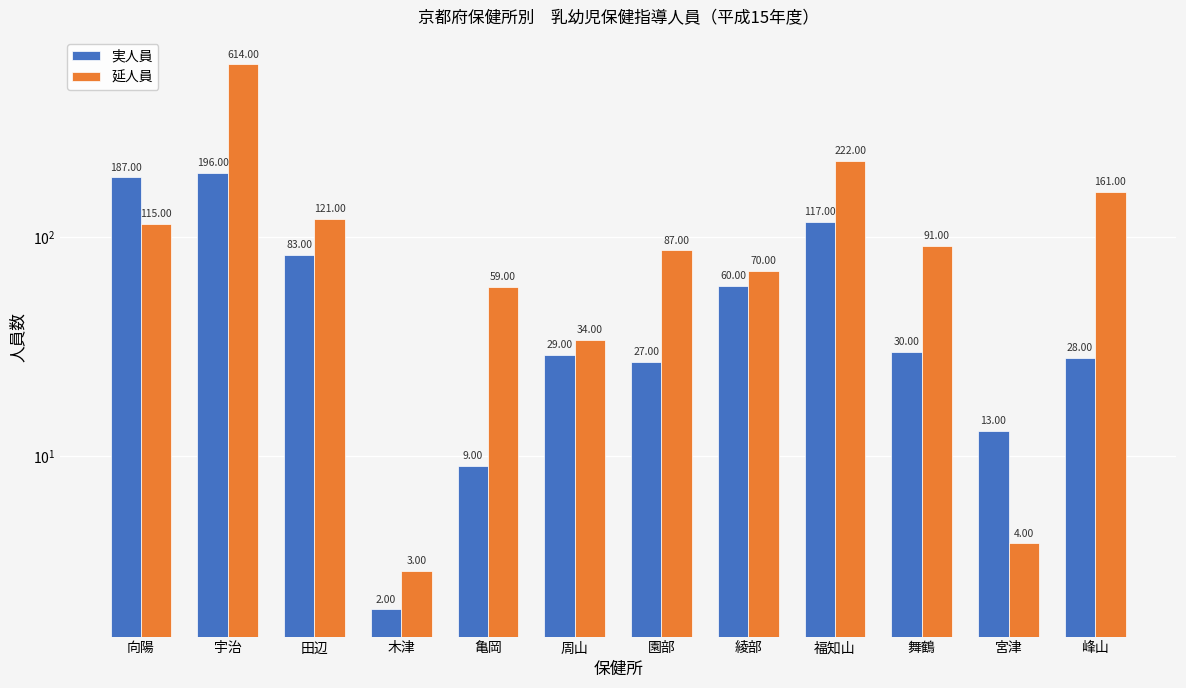

List the series in order of their peak value, lowest first.

実人員, 延人員